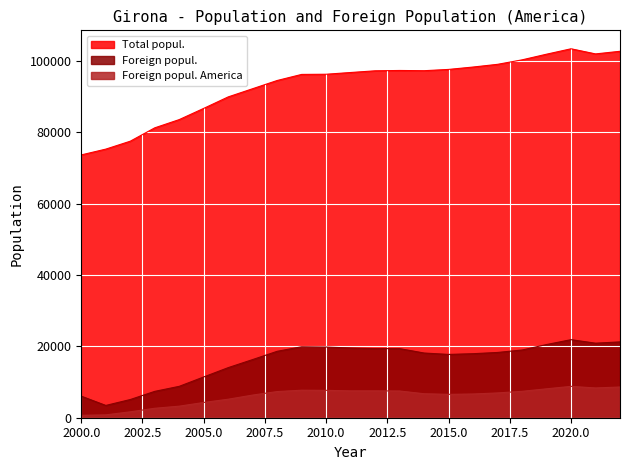

True or false: Total popul. and Foreign popul. America intersect in this chart.

False